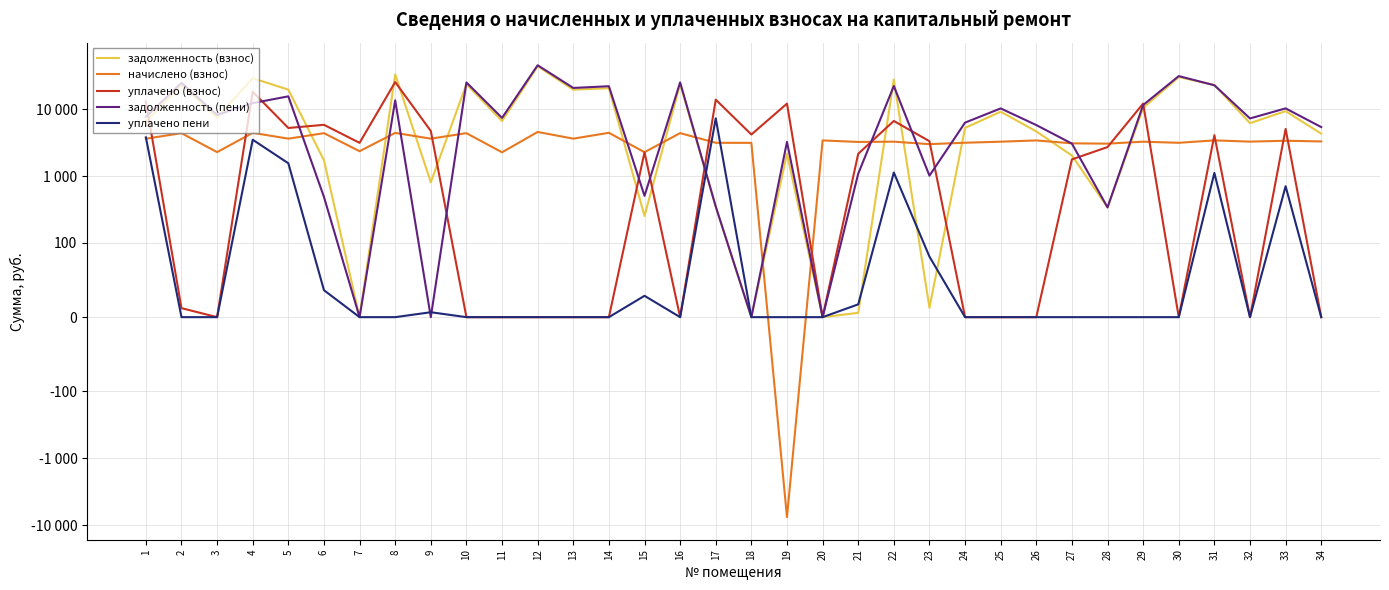

In начислено (взнос), how many points are lower than both neighbors (excluding endpoints)?

13